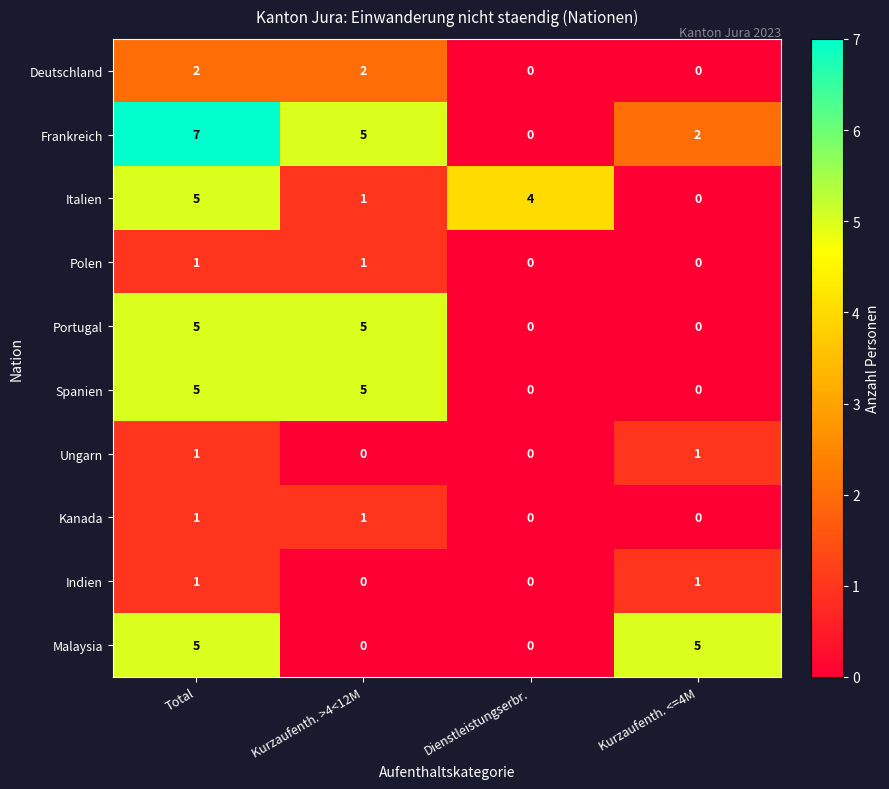

What is the spread (max minus min) of values at Kurzaufenth. <=4M?

5